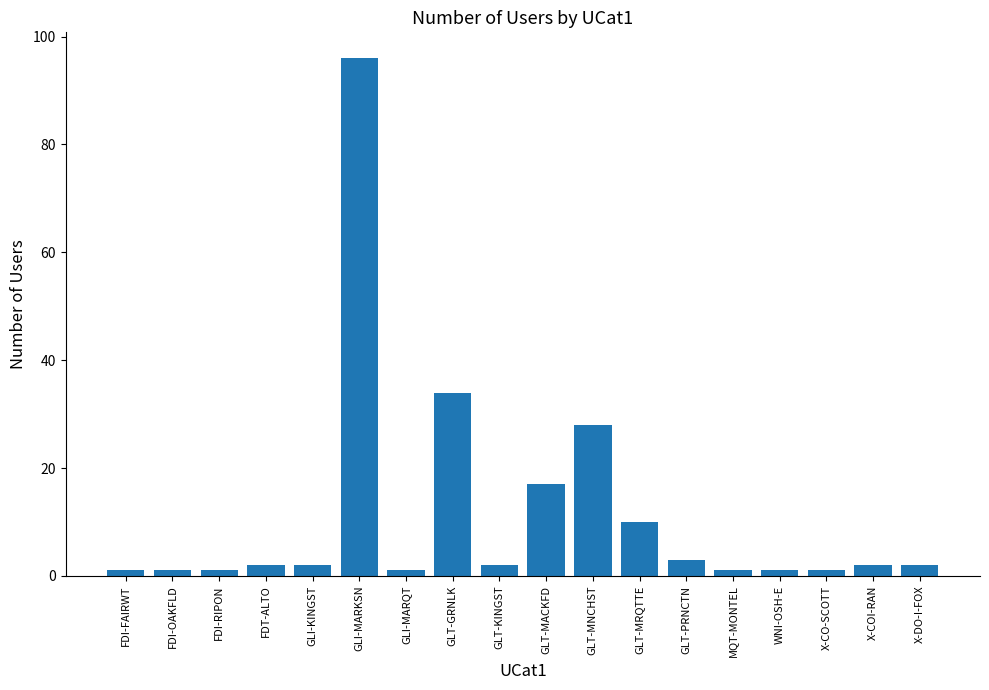

Where is the data nearest to the value 48?

GLT-GRNLK